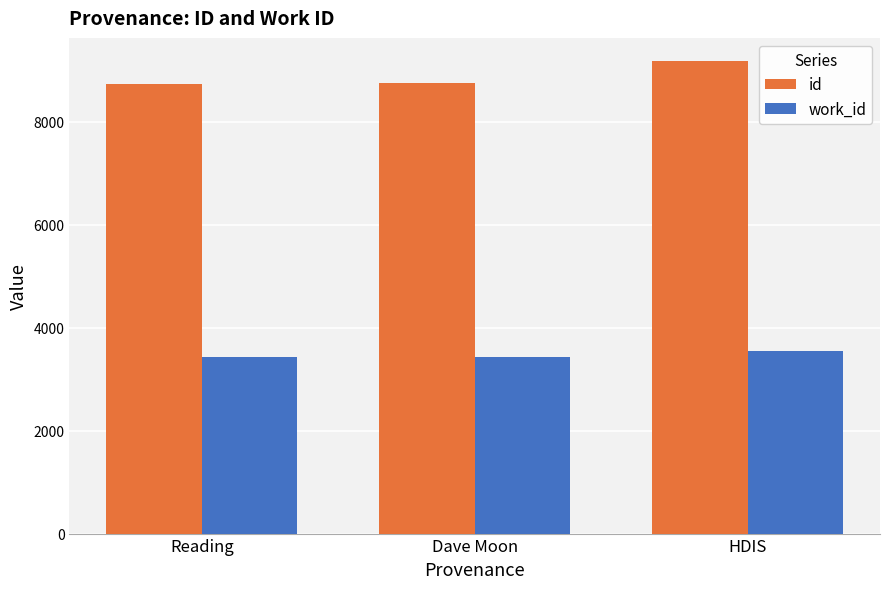

At HDIS, list the series in order from smallest to largest.

work_id, id